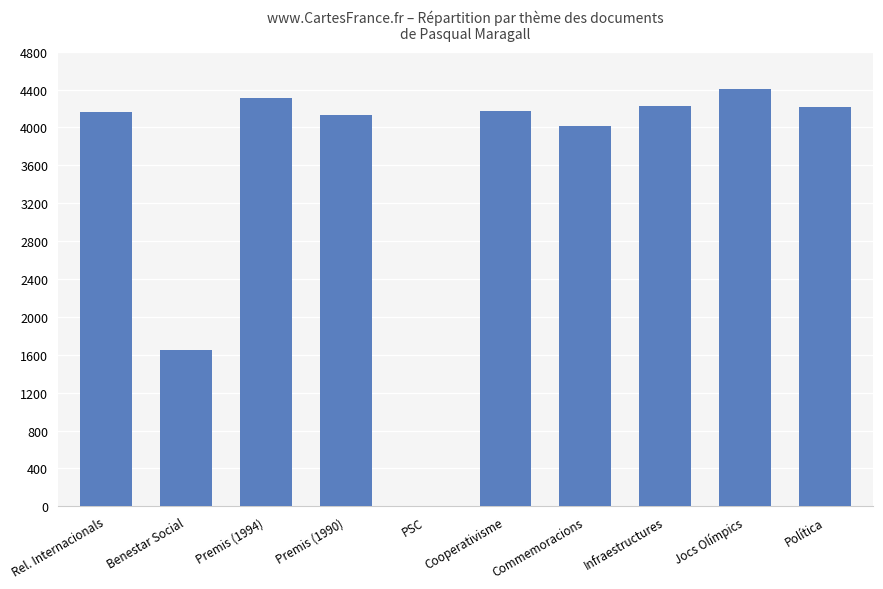

What is the sum of the values at Rel. Internacionals and Benestar Social?

5813